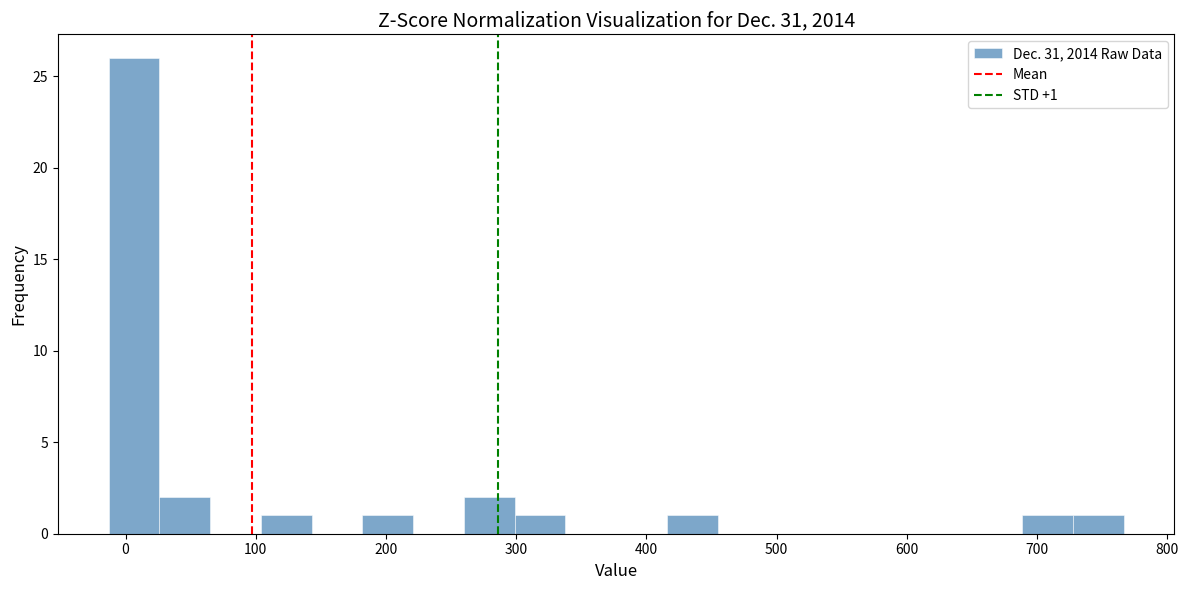

Around what value on the x-axis is the tallest bar? Give the approximate position of its centre, as read against the axis.

10